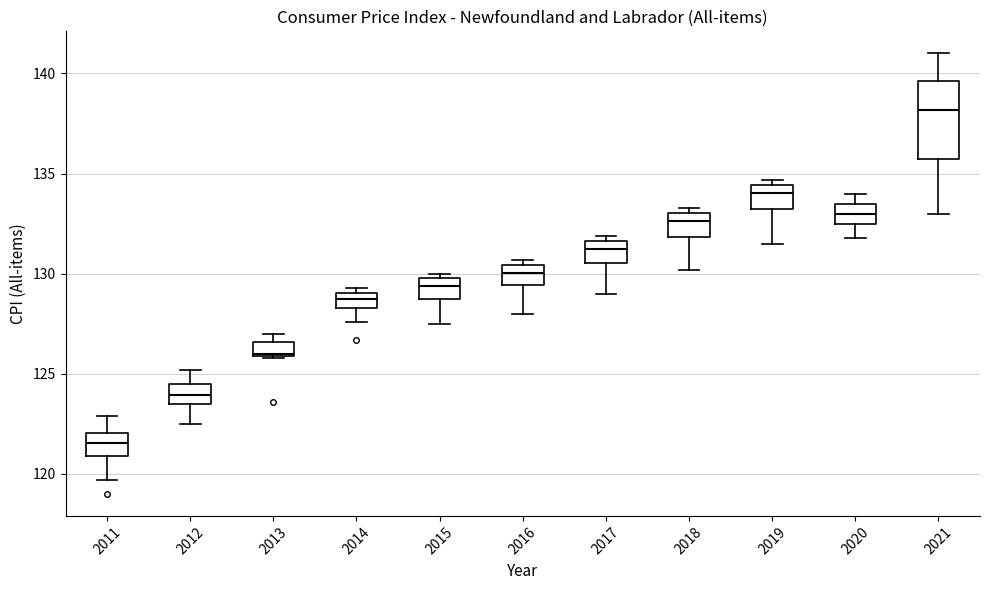

Where does the lower whisker of the box at x = 2015 end on the y-axis? The values are not printed on the chart, so give them approximately, as read against the axis.

127.5